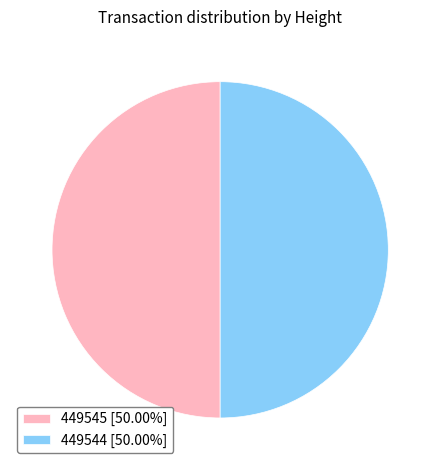

Approximately how many times larger is the value at 449544 [50.00%] compared to 449545 [50.00%]?

1.0